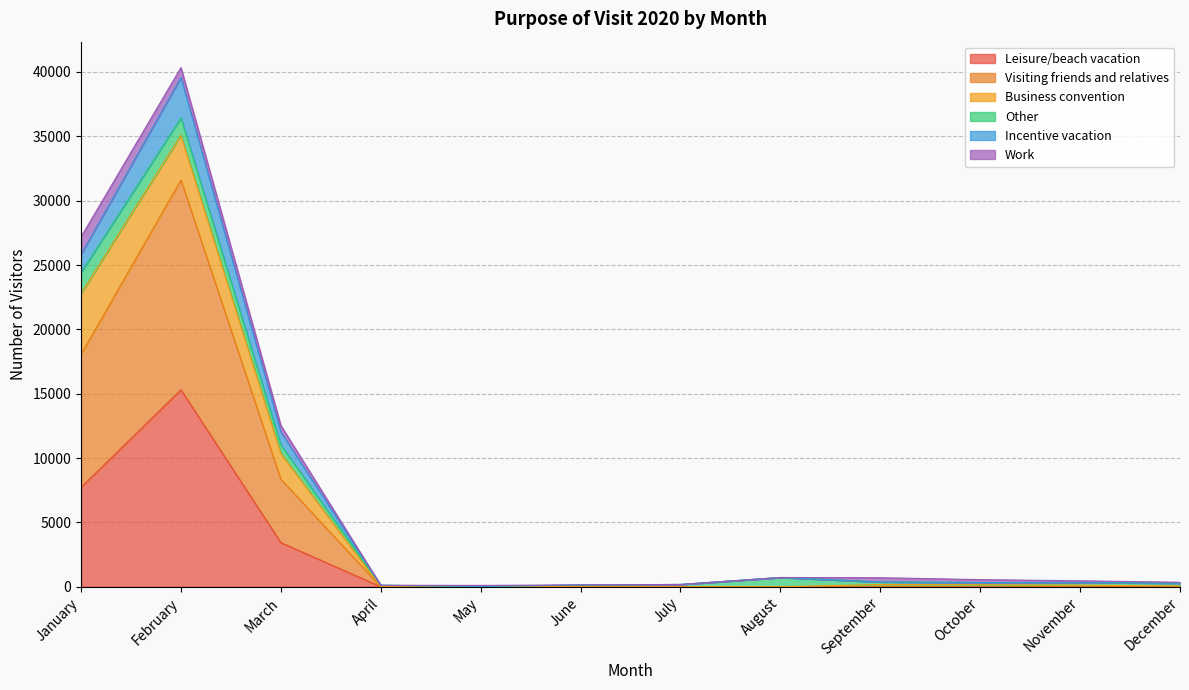

What is the difference between the highest and lowest values at November?

111